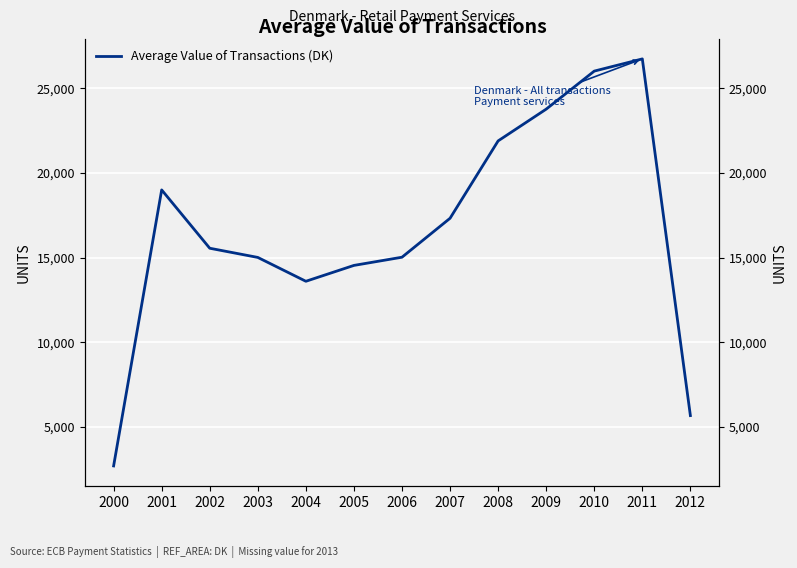

Which has a higher value, 2008 or 2009?

2009